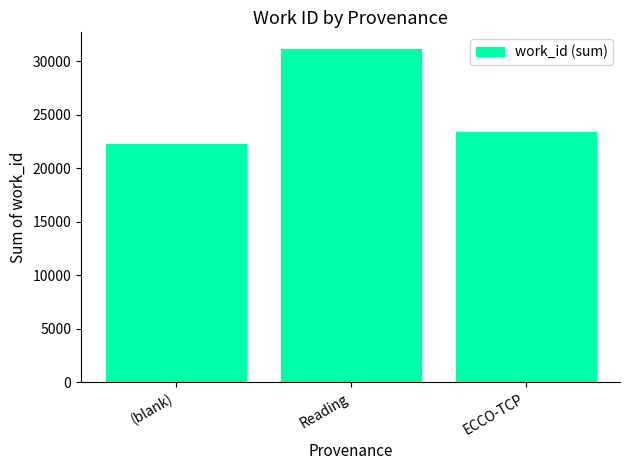

How many bars are there in total?

3